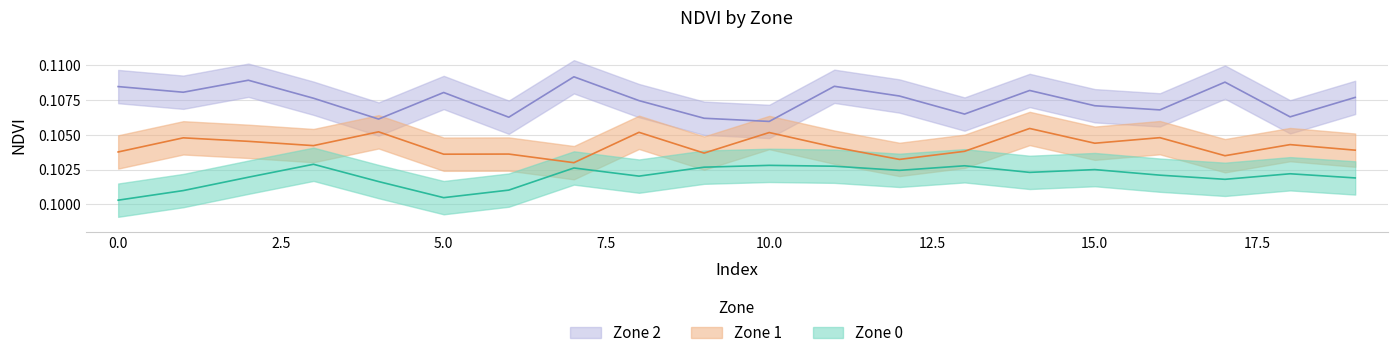

Is the value of Zone 1 NDVI at 18 greater than the value of Zone 2 NDVI at 13?

No